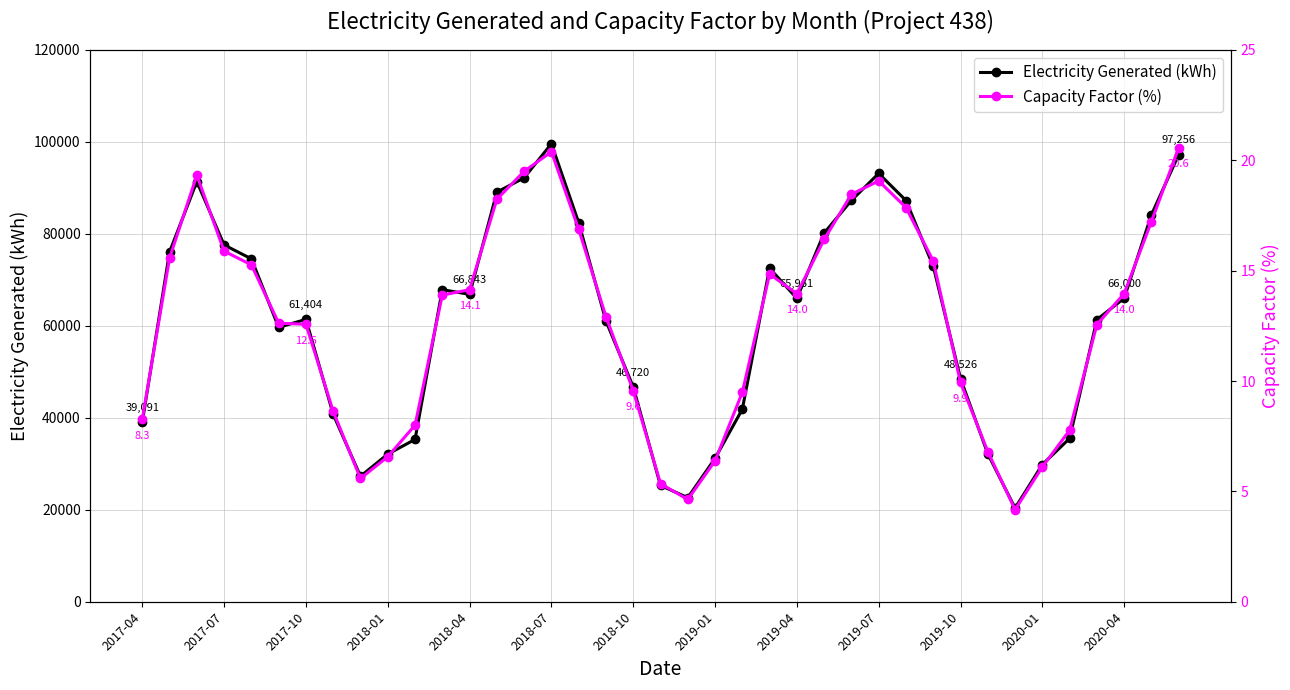

True or false: Electricity Generated (kWh) has more than 2 points higher than both neighbors.

True